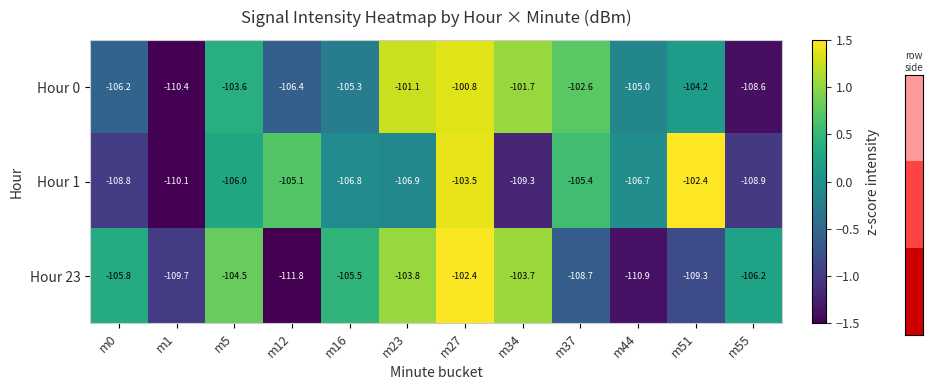

Where does the Hour 0 series first go above -104?

m5